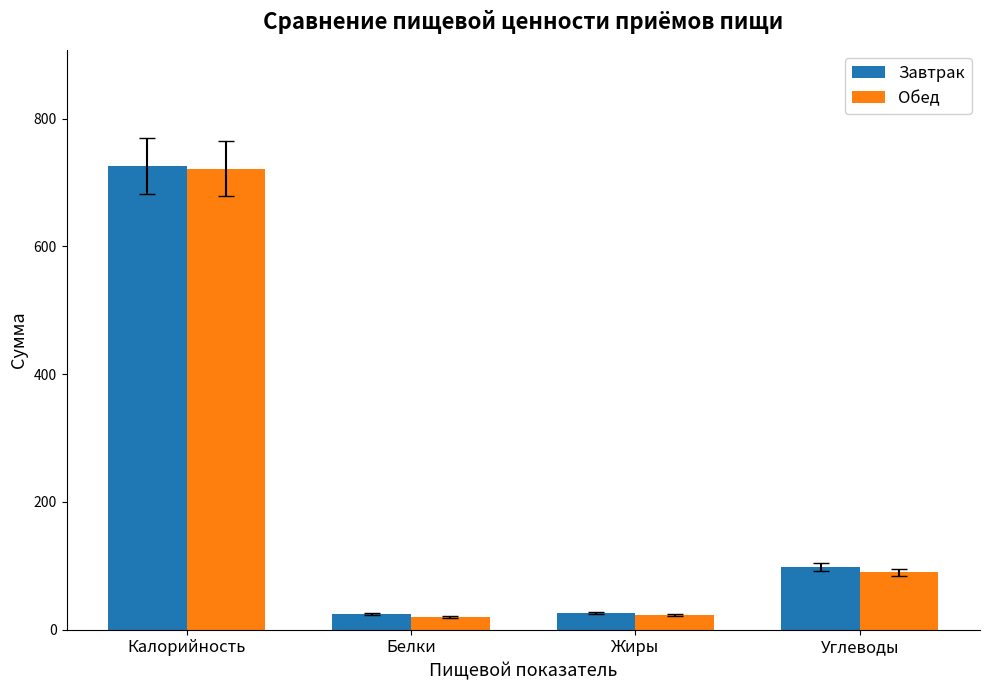

The value of Обед at Калорийность is 995.3. True or false?

False